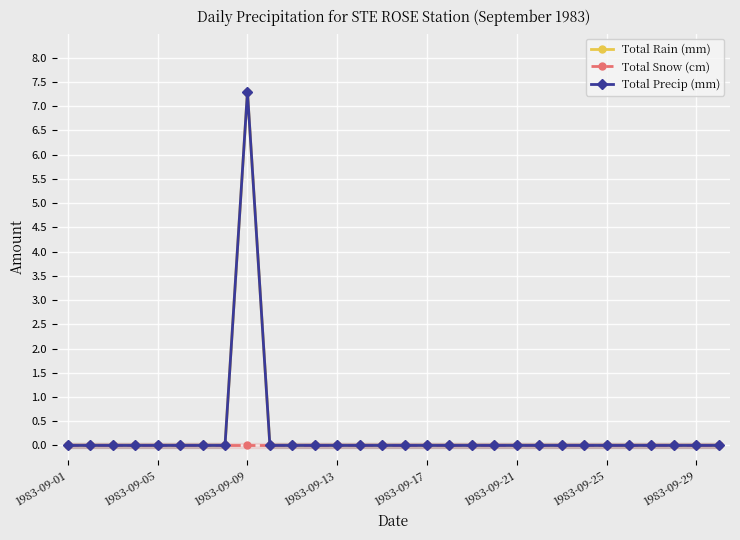

True or false: Total Snow (cm) and Total Precip (mm) cross at least once.

False